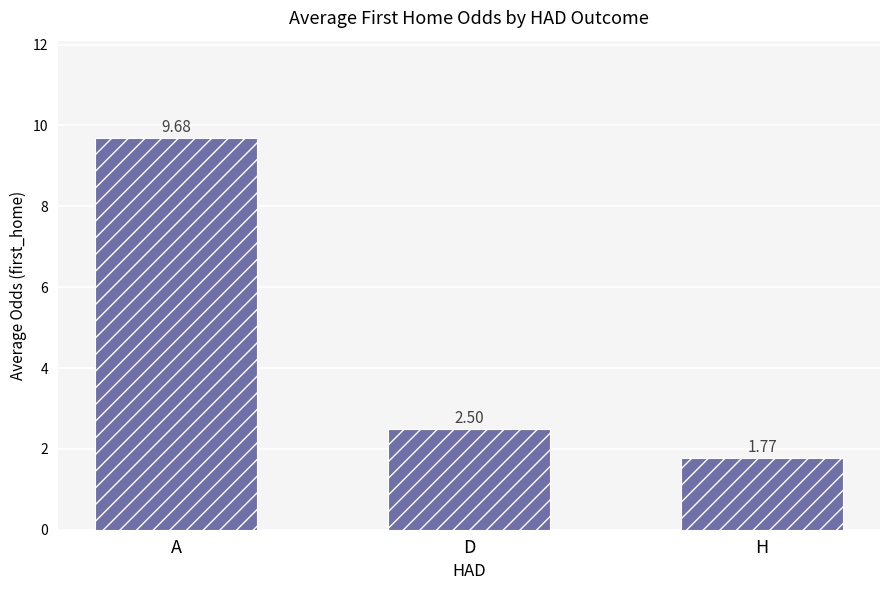

What is the average value?

4.6